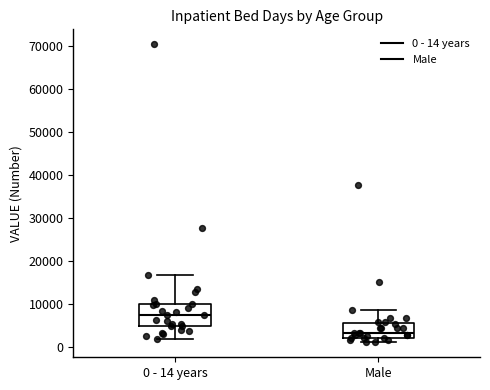

Reading left to right, read every box against the y-axis: the position of its median line, the range the box covers, and the ends of its whiskers. The values are not printed on the chart, so give them approximately, as read against the axis.

0 - 14 years: median 7000, box 5000 to 10000, whiskers 2000 to 17000
Male: median 3000, box 2000 to 6000, whiskers 1000 to 9000